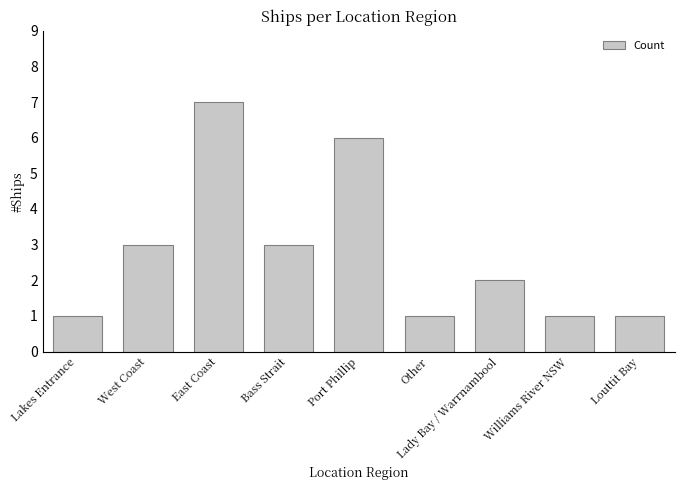

What is the average value?

3